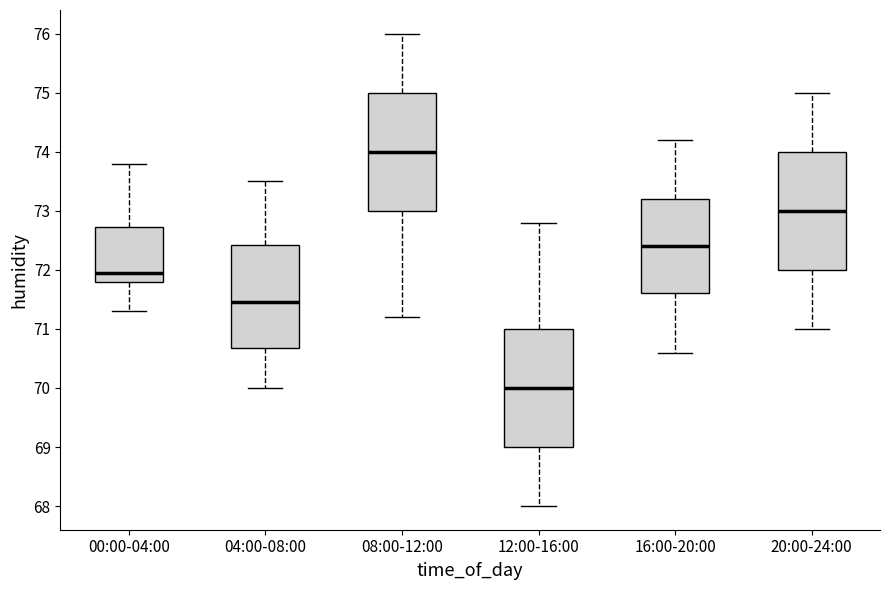

Where is the lower edge of the box for 12:00-16:00 on the y-axis? The values are not printed on the chart, so give them approximately, as read against the axis.

69.0